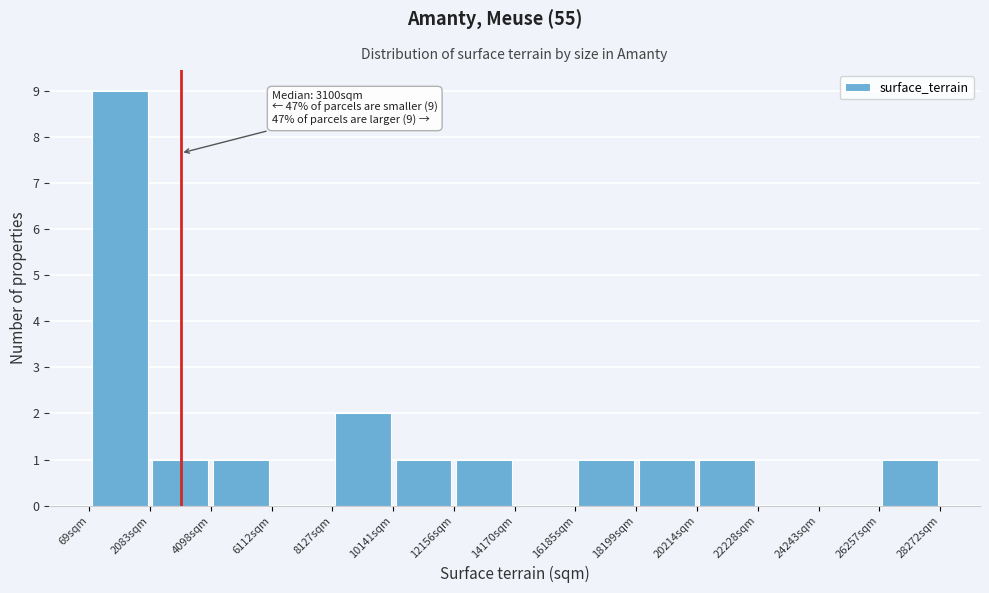

Which range on the x-axis has the tallest bar?

0 to 2000